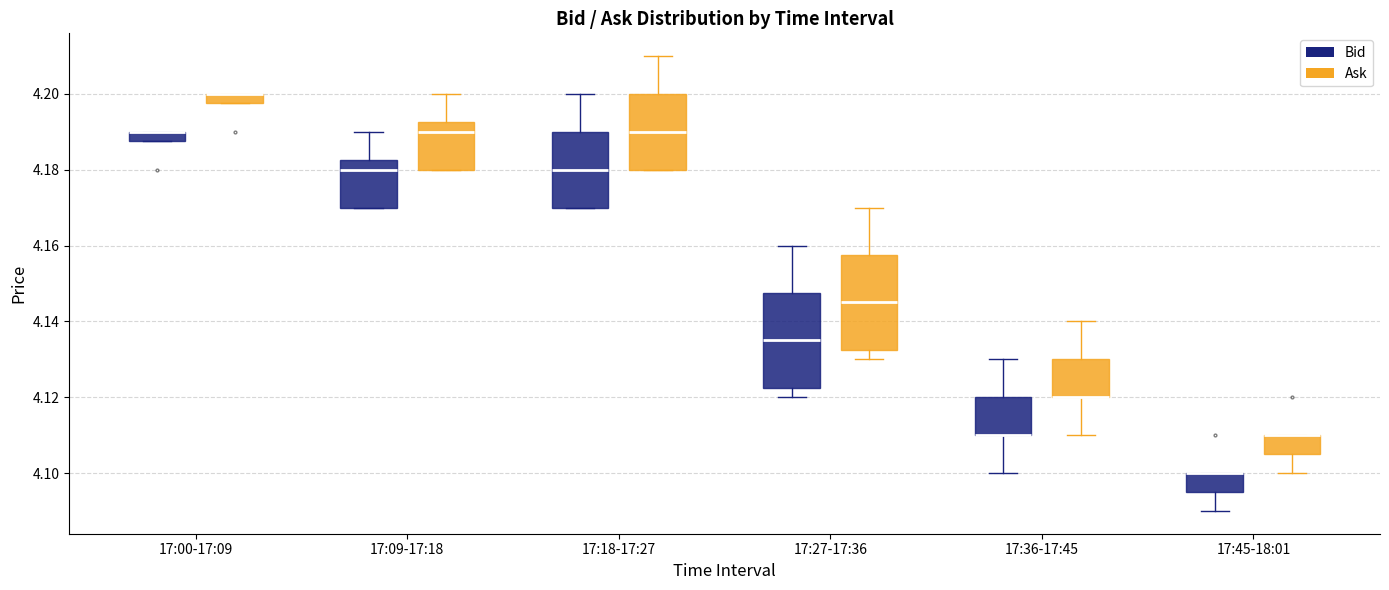

Where is the lower edge of the box for 17:36-17:45 (Bid) on the y-axis? The values are not printed on the chart, so give them approximately, as read against the axis.

4.110